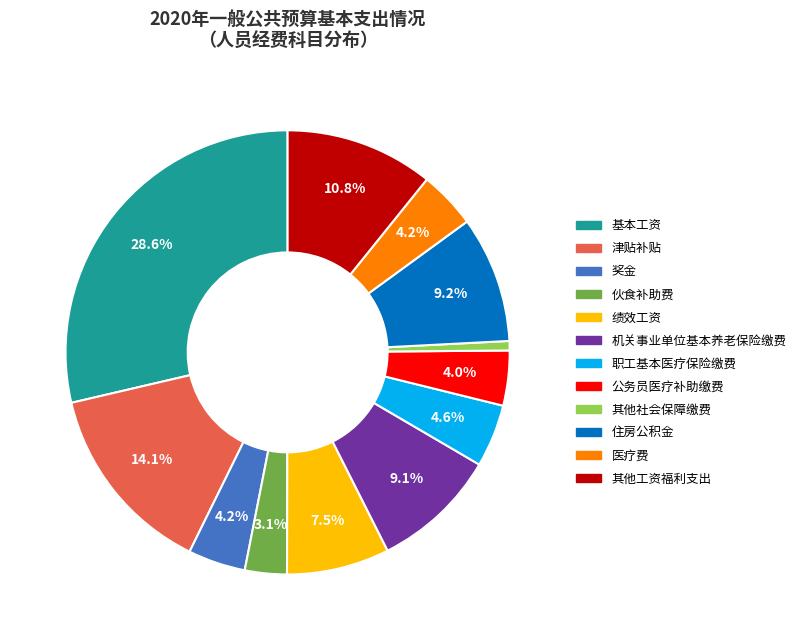

To the nearest percent, what is the difference between the largest and smallest slice percentages?

28%